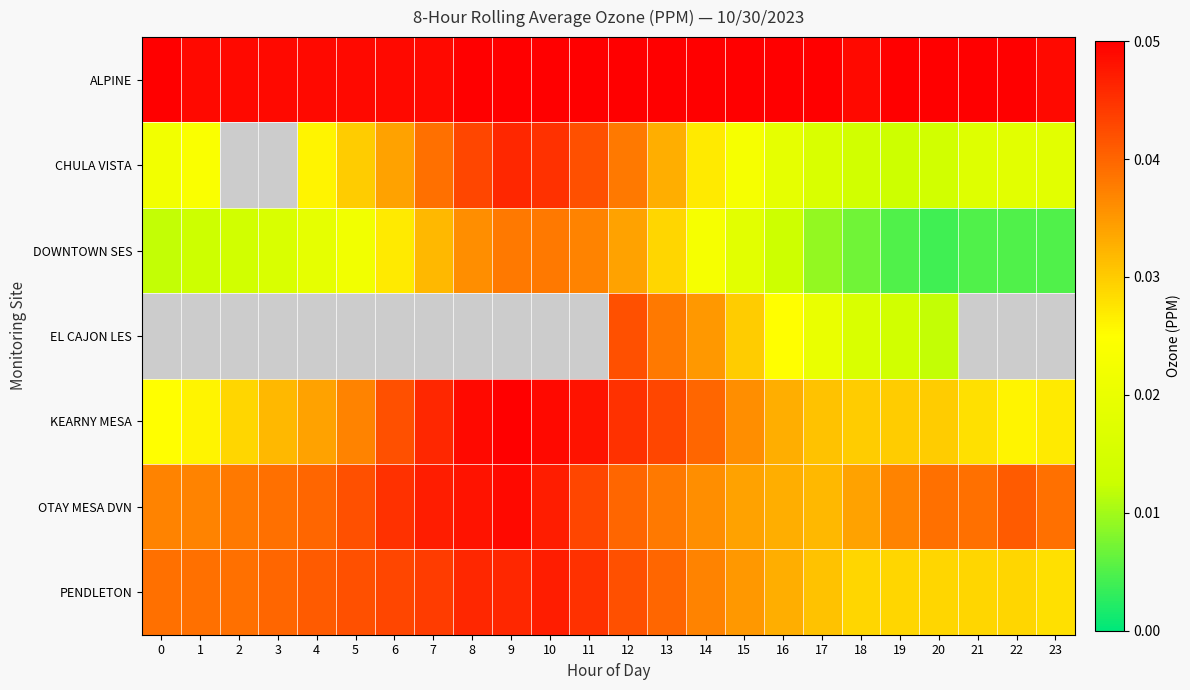

At which label is CHULA VISTA closest to 0?

19